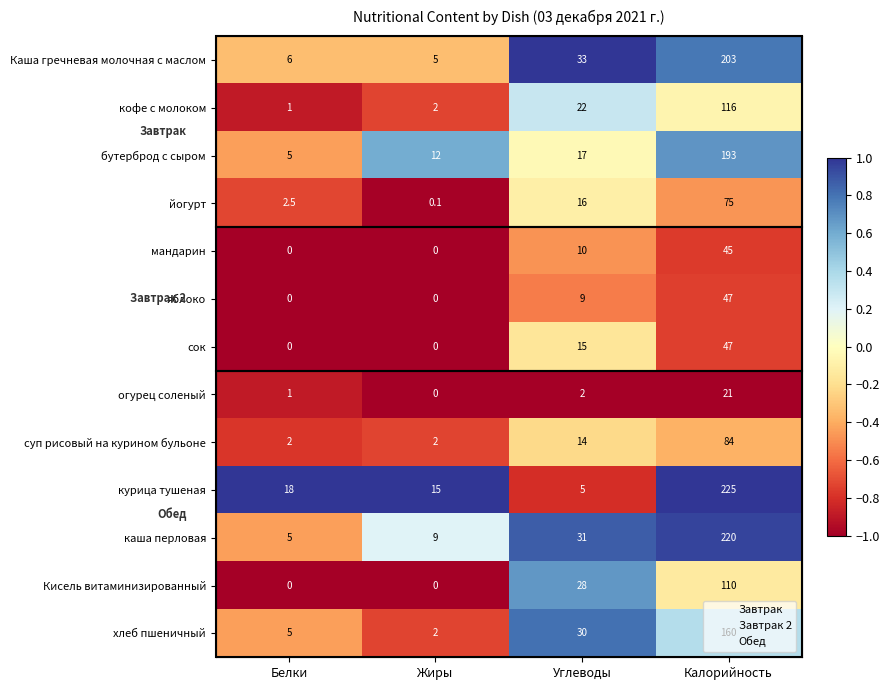

What is the difference between the maximum and minimum values in the суп рисовый на курином бульоне series?

82.0